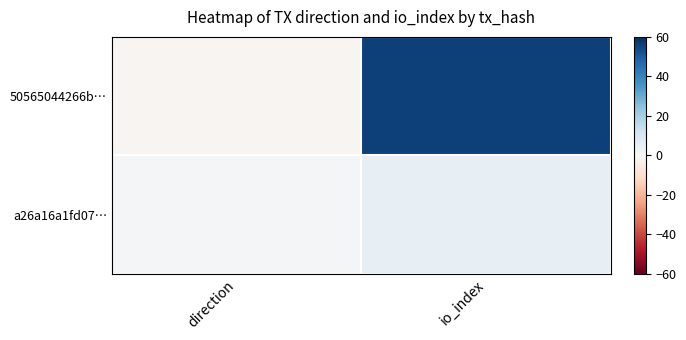

What is the smallest value displayed?

-1